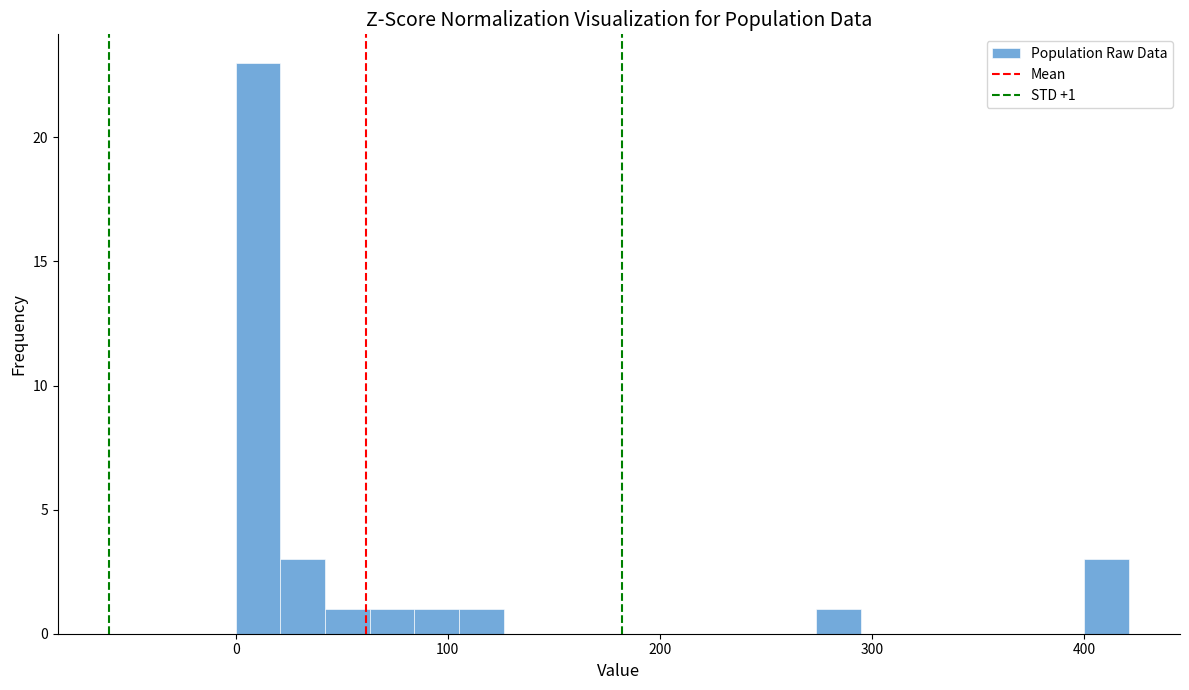

Read against the x-axis, roughly where is the centre of the tallest bar?

10